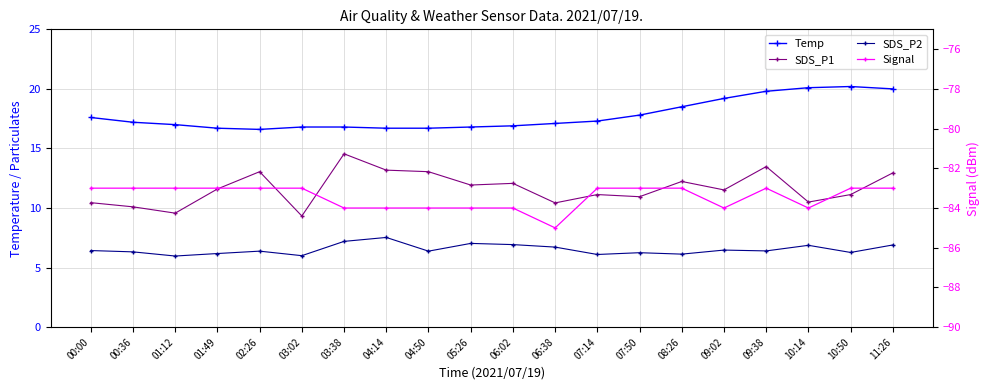

What is the average value of the Temp series?

17.8